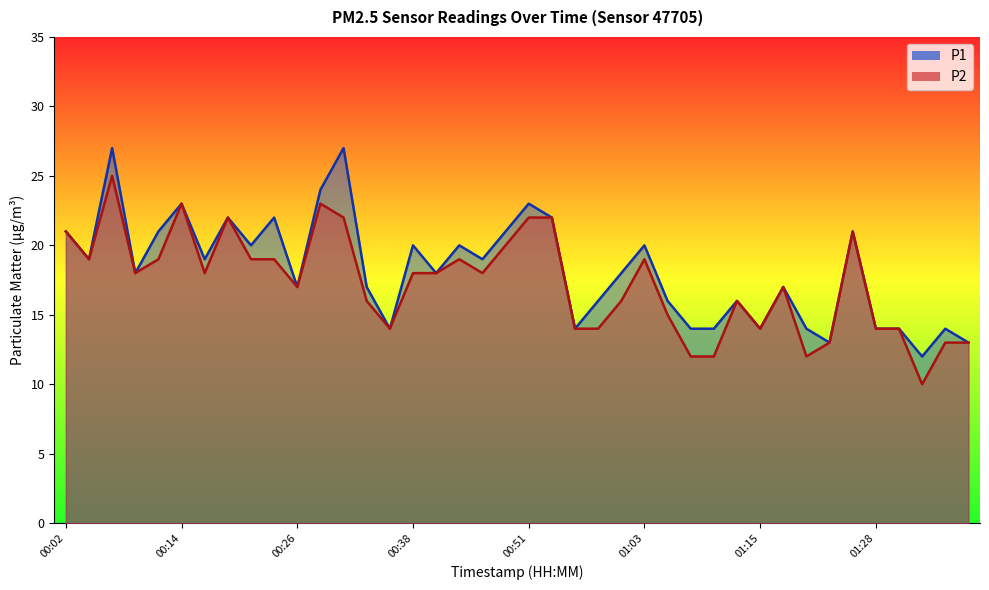

True or false: P1 and P2 intersect in this chart.

False